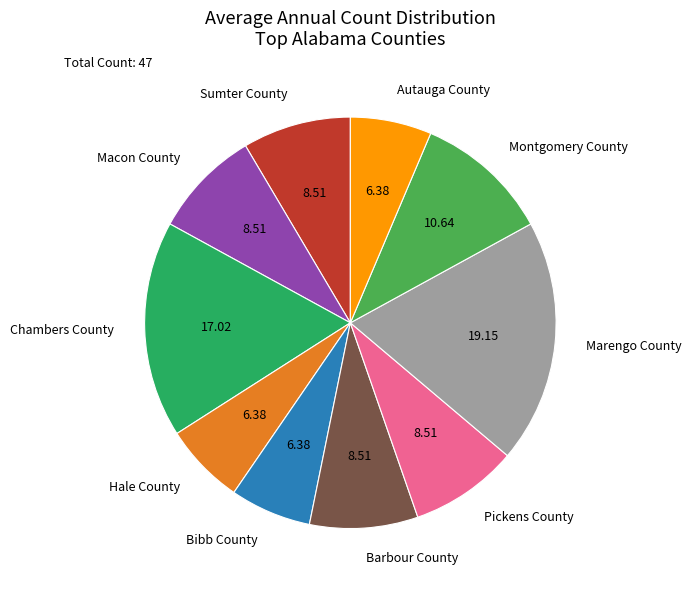

Is it true that Chambers County is 17% of the pie?

True